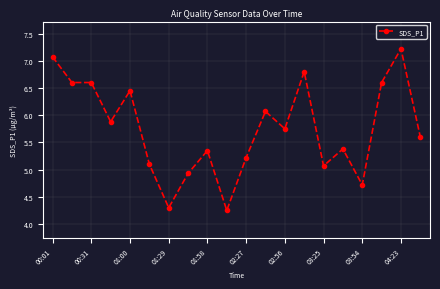

How many values are below 5?

4